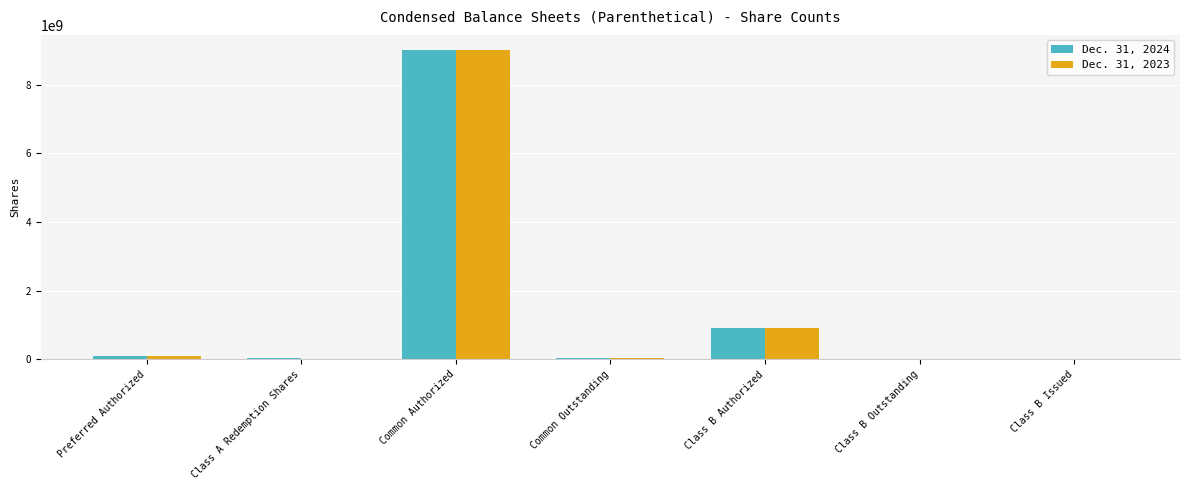

How many groups of bars are there?

7